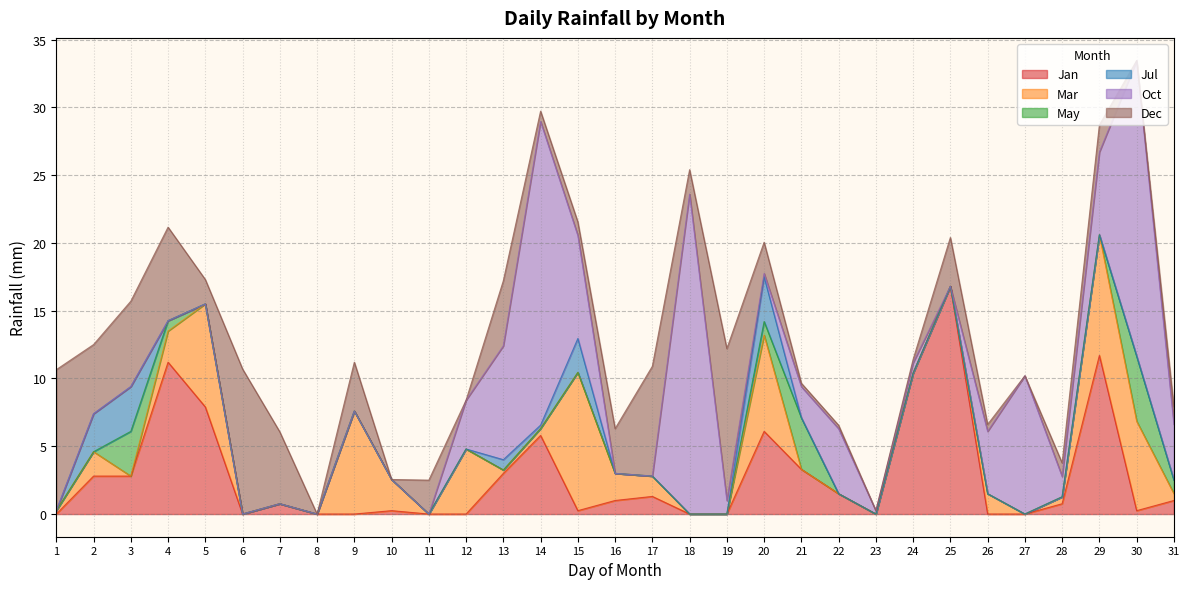

What is the total value across all series at 19?

12.2